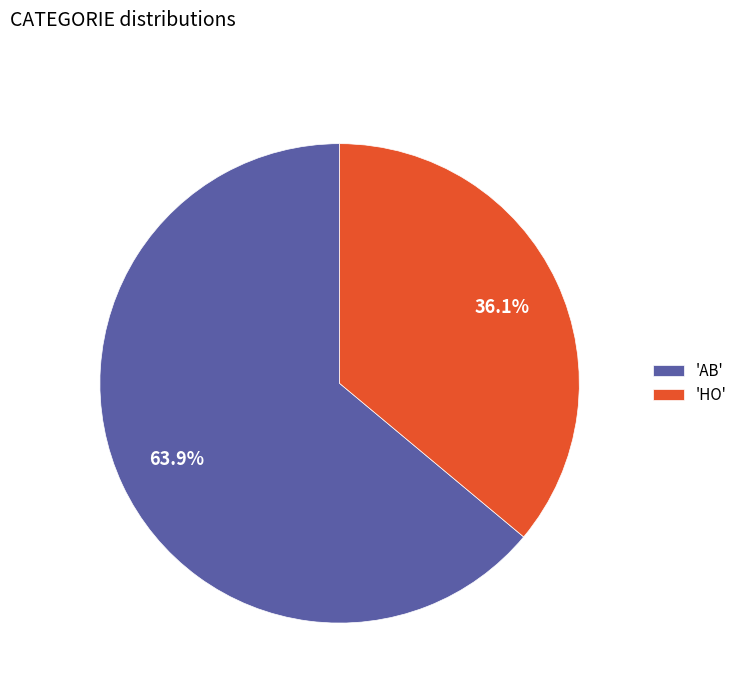

Count the number of slices in the pie.

2